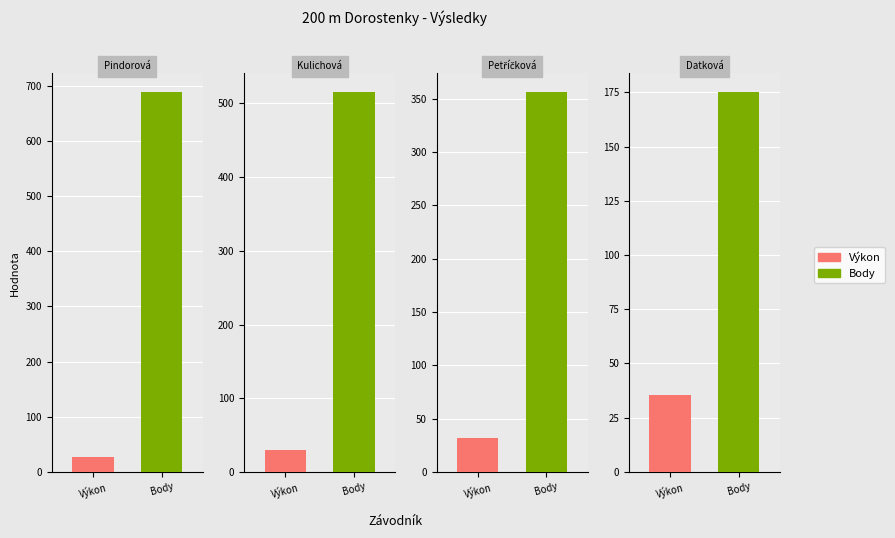

The Výkon series shows 27.3 at Pindorová Zina. True or false?

True